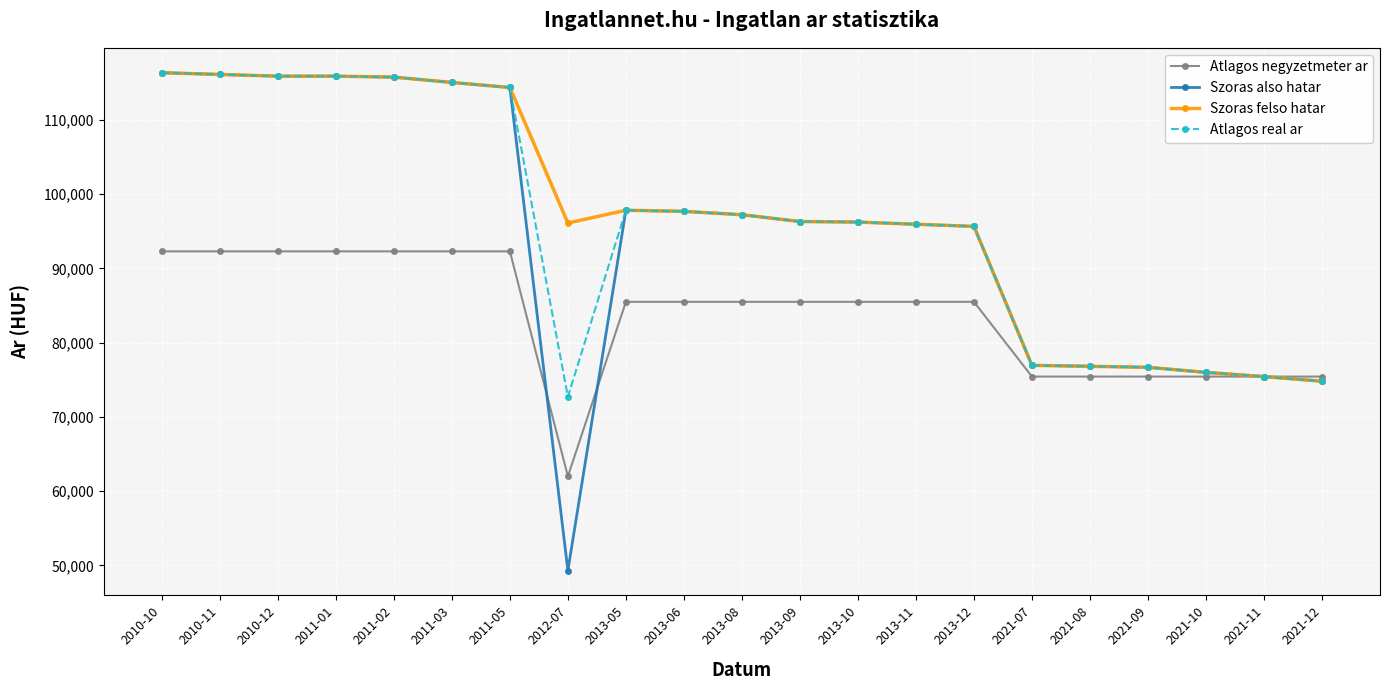

What position from the right is 2021-10?

3